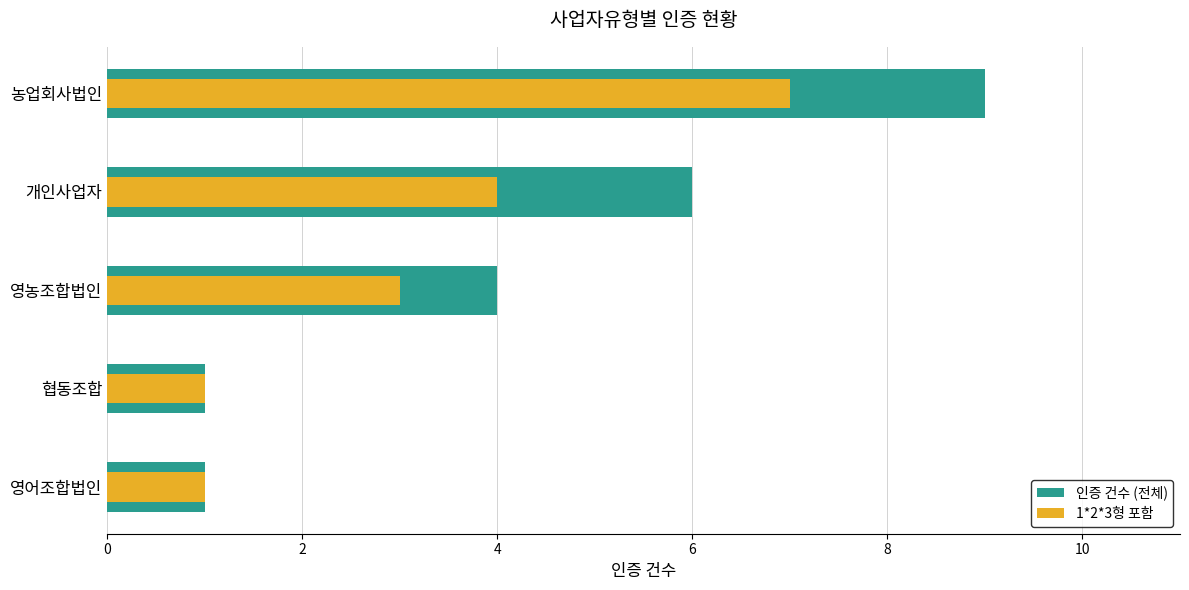

The value of 1*2*3형 포함 at 영어조합법인 is 1. True or false?

True